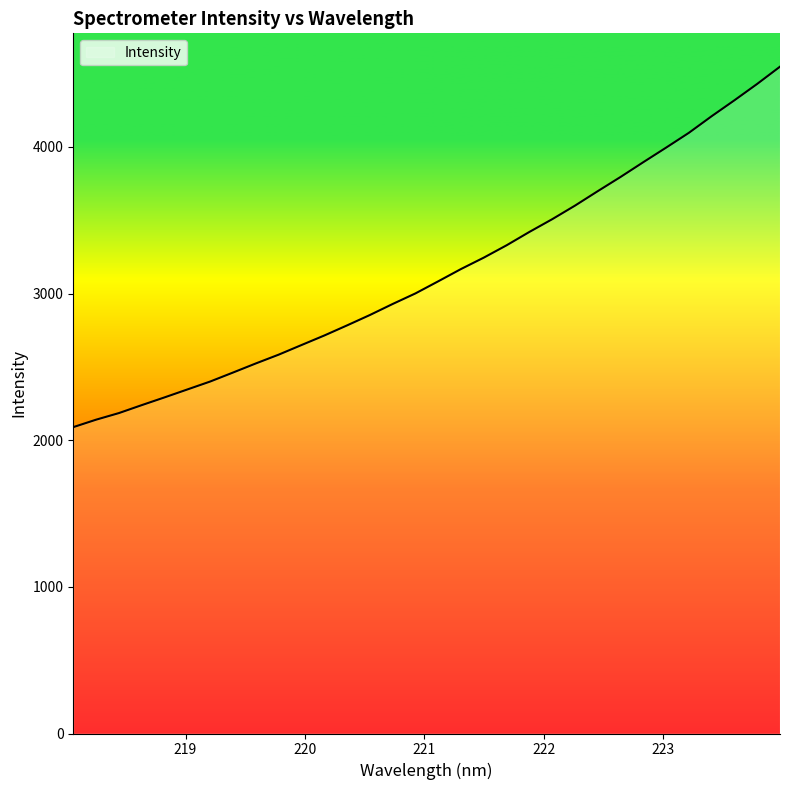

What is the smallest value displayed?

2089.0